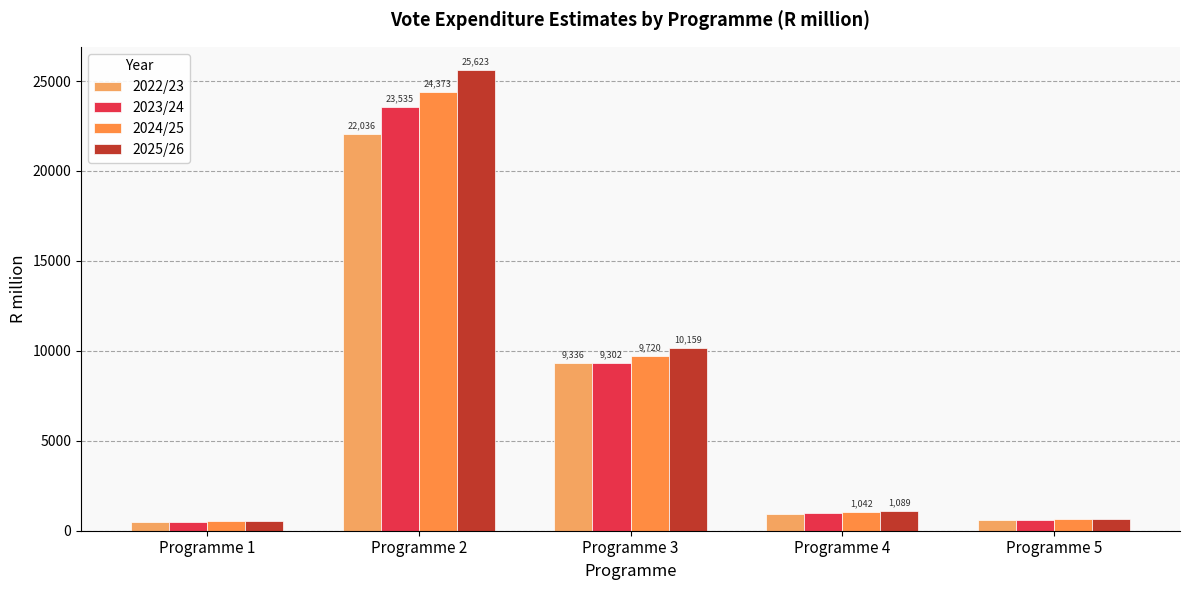

At which label does 2025/26 first exceed 1088?

Programme 2